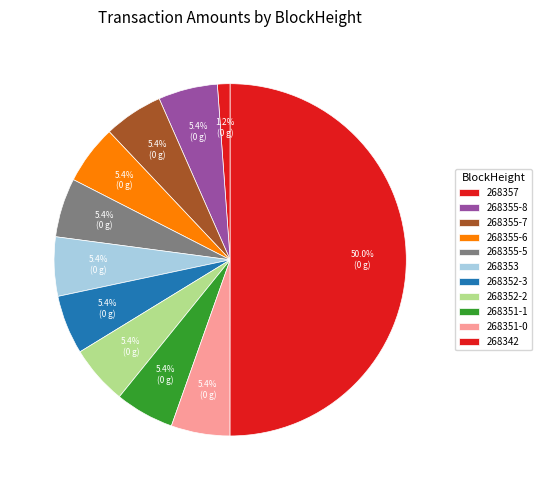

What percentage is NOT represented by 268355-6?

94.6%